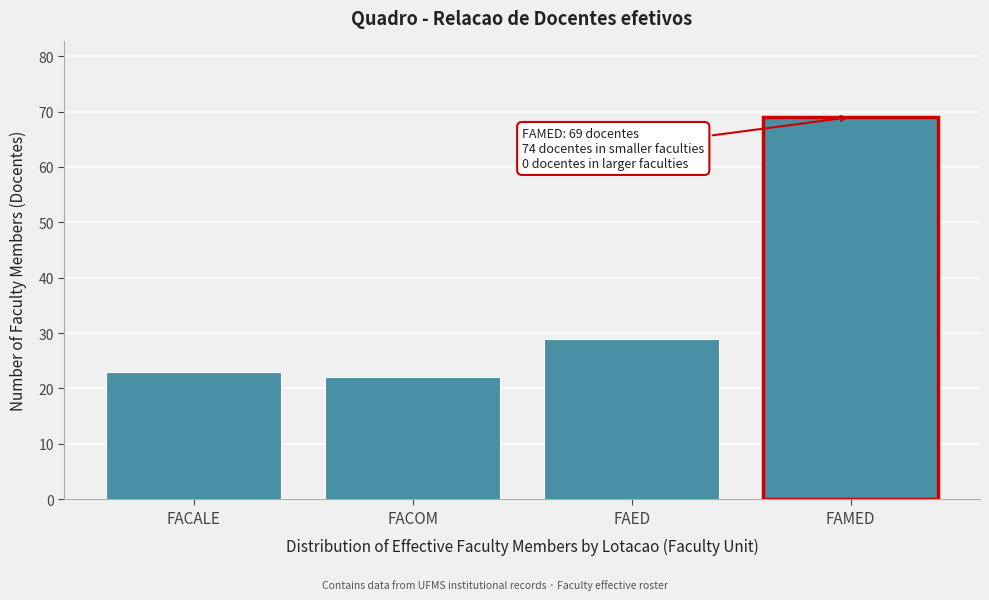

Reading left to right, list all the values displayed in this chart.

23	22	29	69